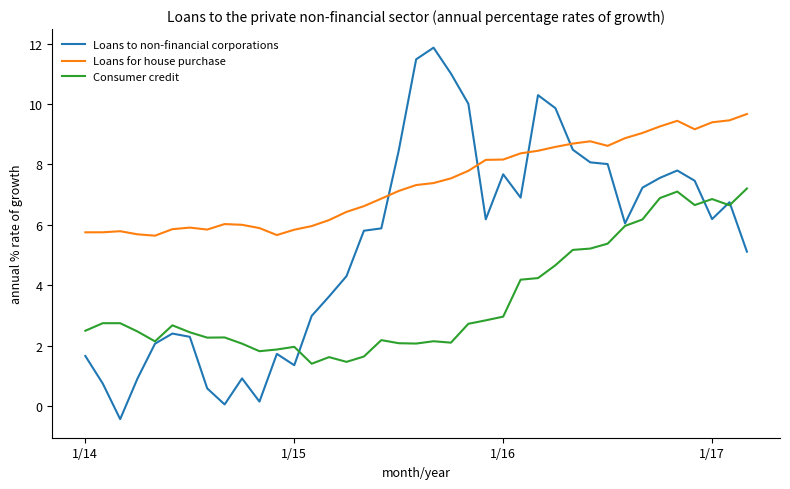

How many intersections are there between Loans to non-financial corporations and Loans for house purchase?

4